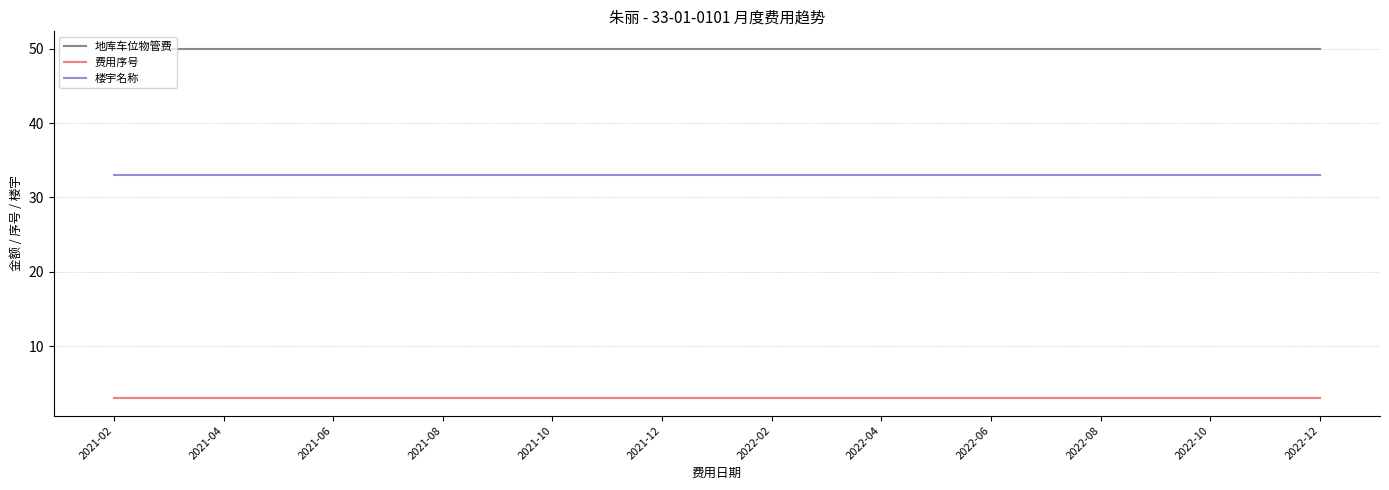

What is the lowest value of the 楼宇名称 series?

33